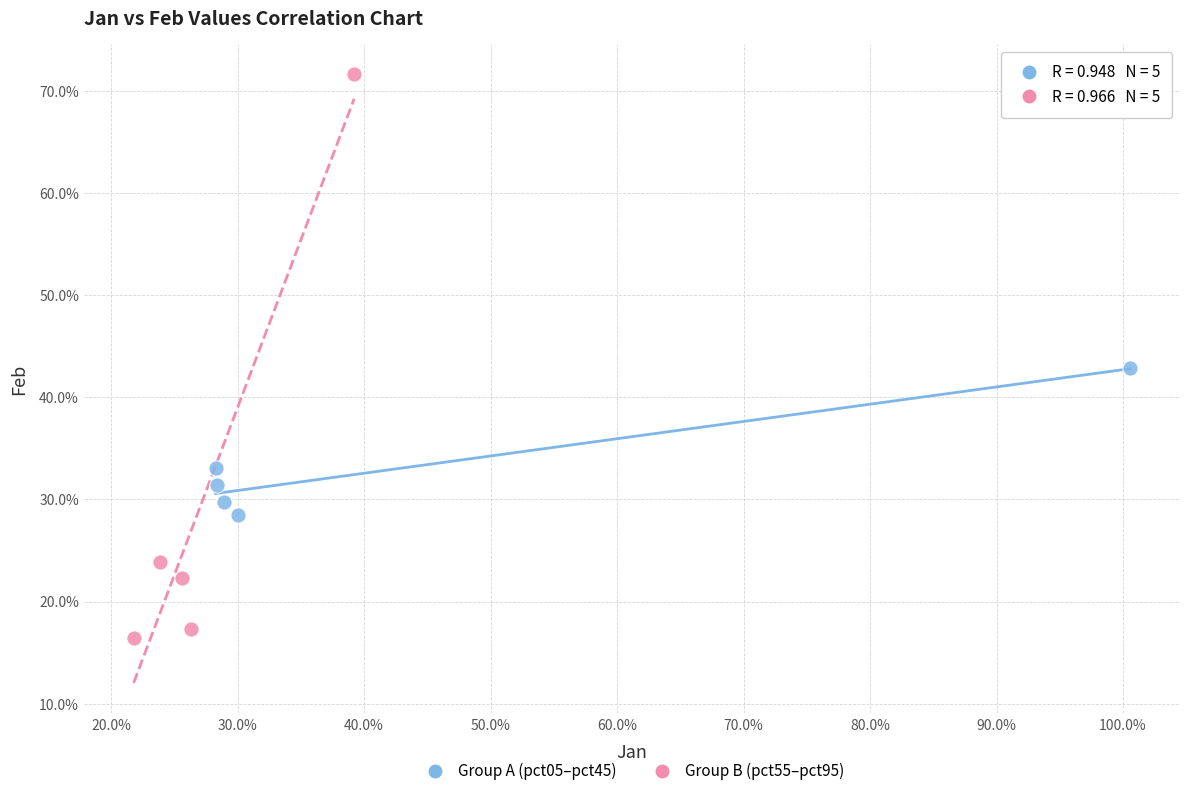

Which series reaches the maximum Y coordinate?

Group B (pct55–pct95)